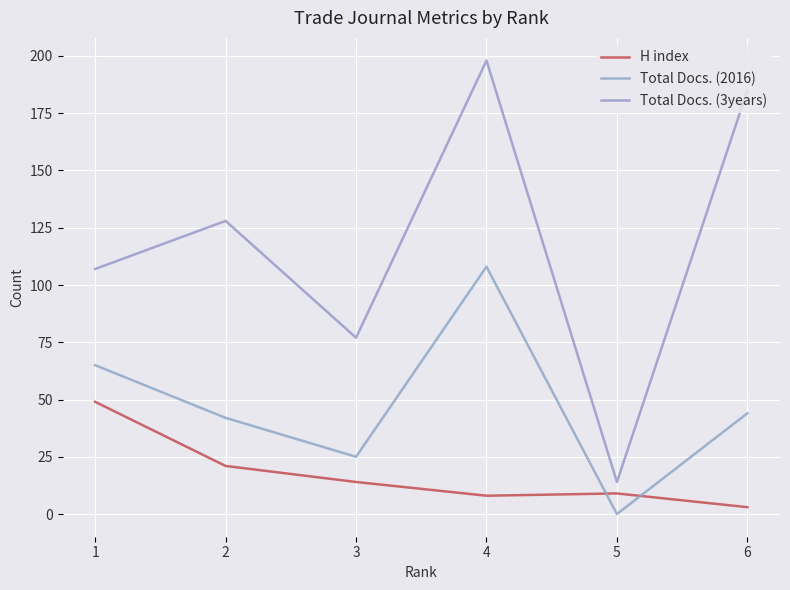

True or false: Total Docs. (3years) has more than 0 interior local peaks.

True